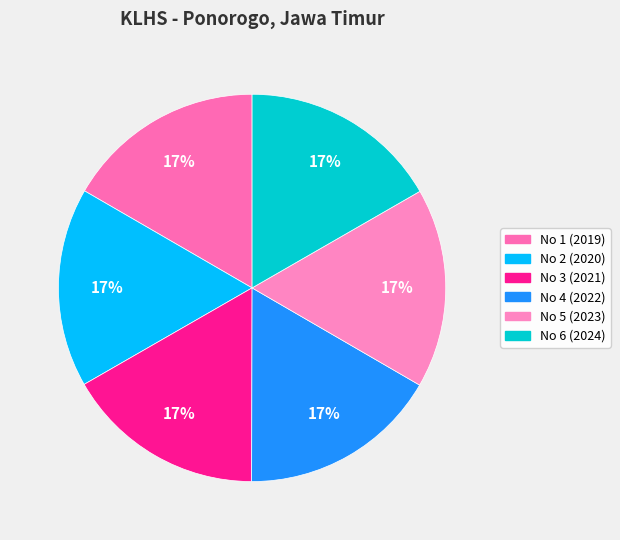

Is there any slice that represents more than half of the pie?

No